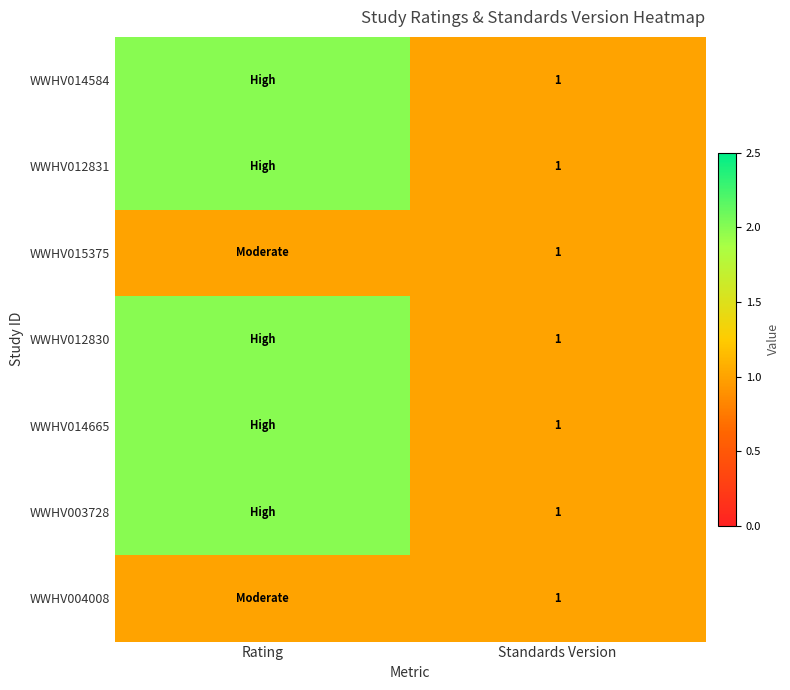

The value of WWHV012830 at Standards Version is 1. True or false?

True